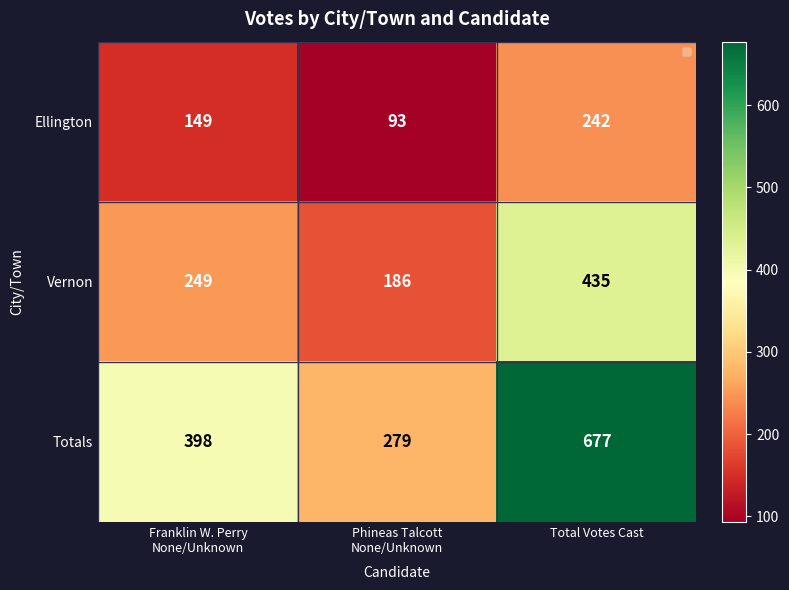

List the series in order of their peak value, lowest first.

Ellington, Vernon, Totals